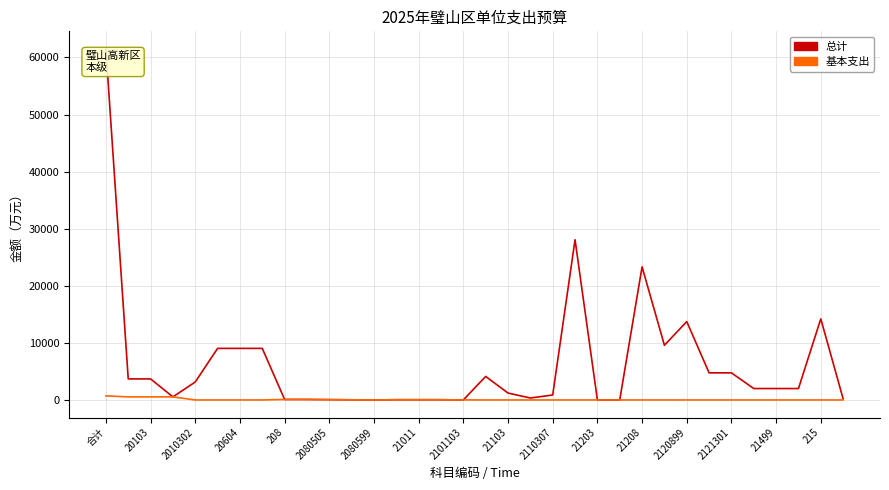

Which series has the largest total across all categories?

总计